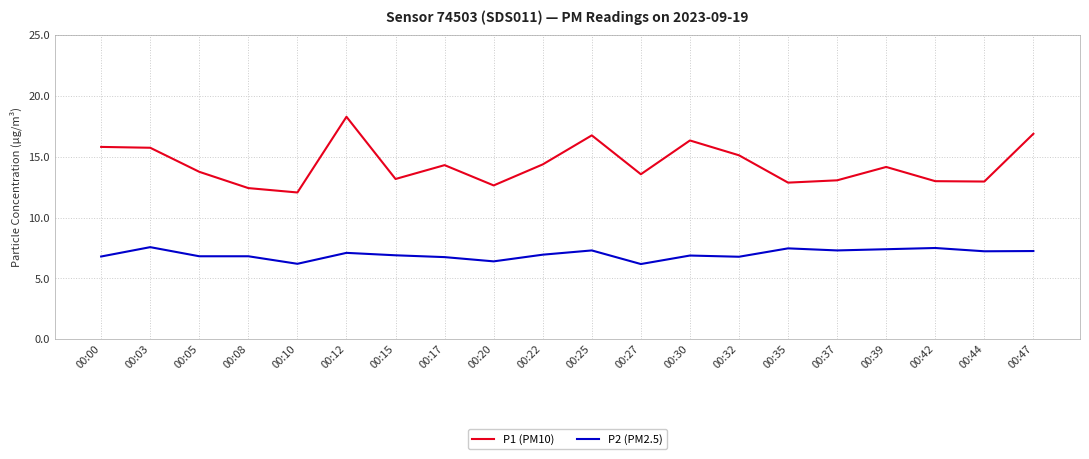

What is the spread (max minus min) of values at 00:42?

5.5